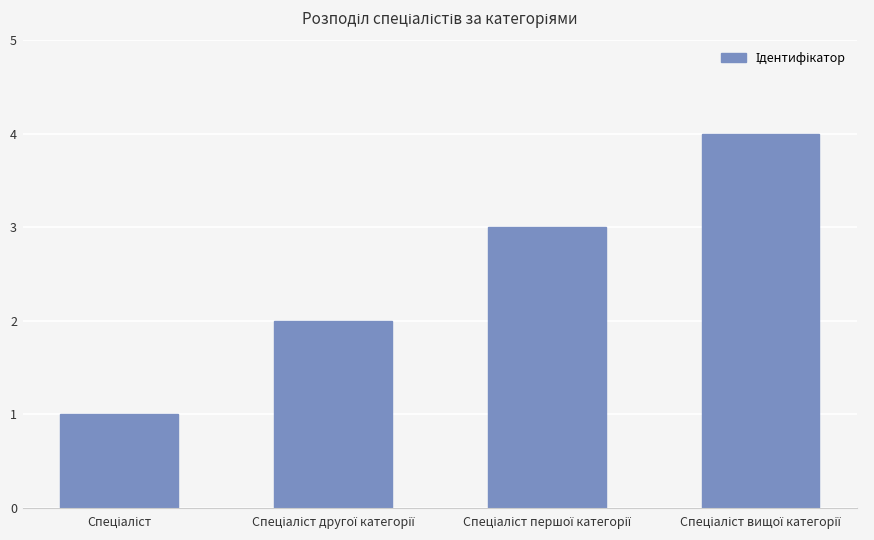

What is the sum of all values?

10